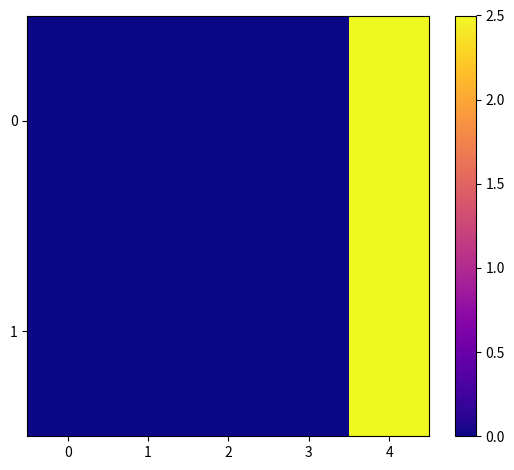

Between 2 and 0, which is larger?

2